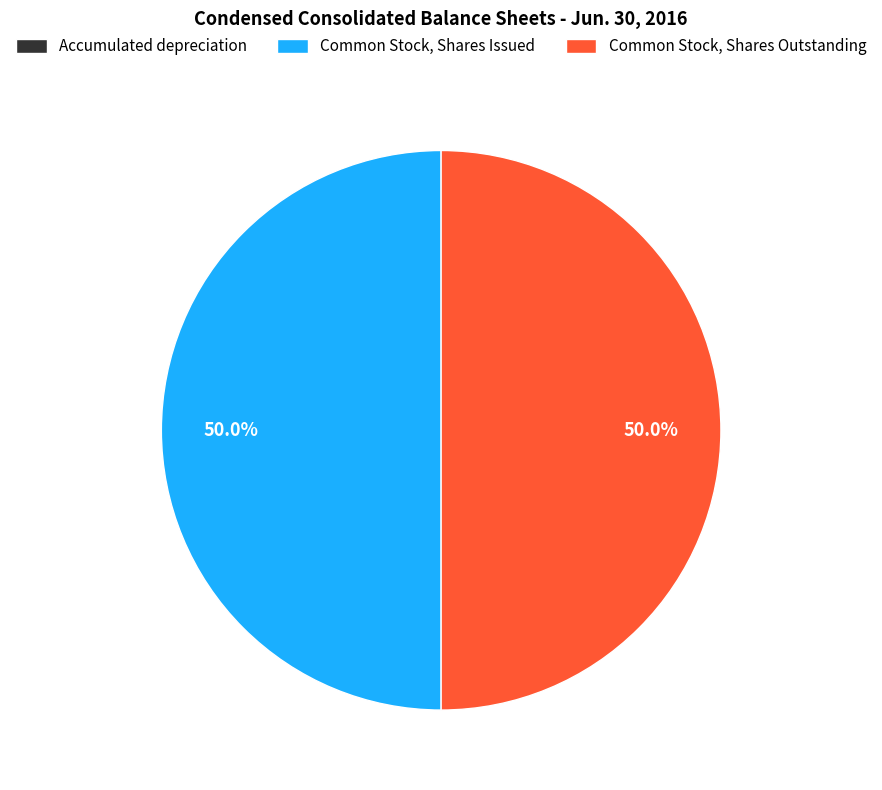

What percentage do Common Stock, Shares Issued and Common Stock, Shares Outstanding together represent?

100.0%